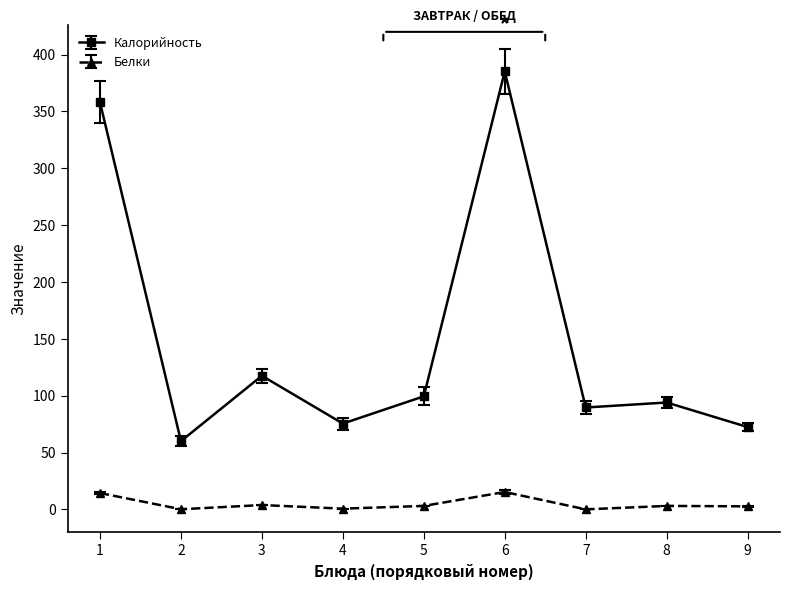

How many interior local valleys does the Калорийность series have?

3